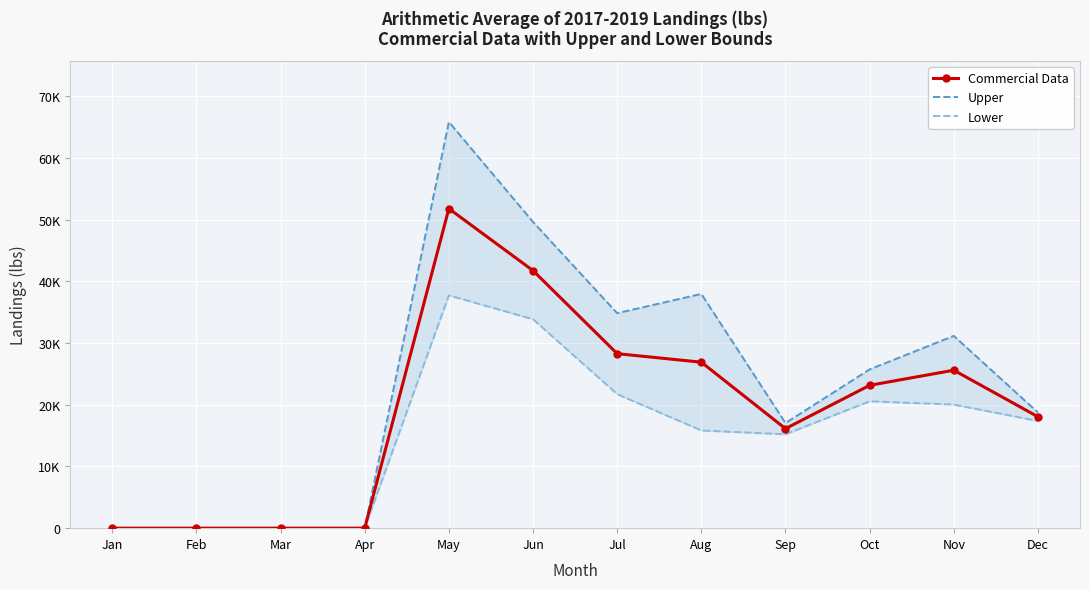

True or false: Commercial Data and Upper intersect in this chart.

False